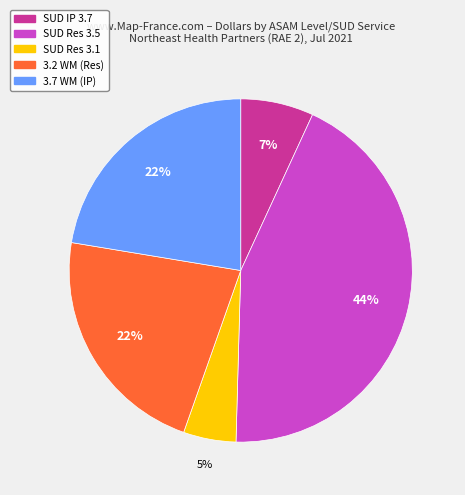

To the nearest percent, what is the difference between the largest and smallest slice percentages?

39%